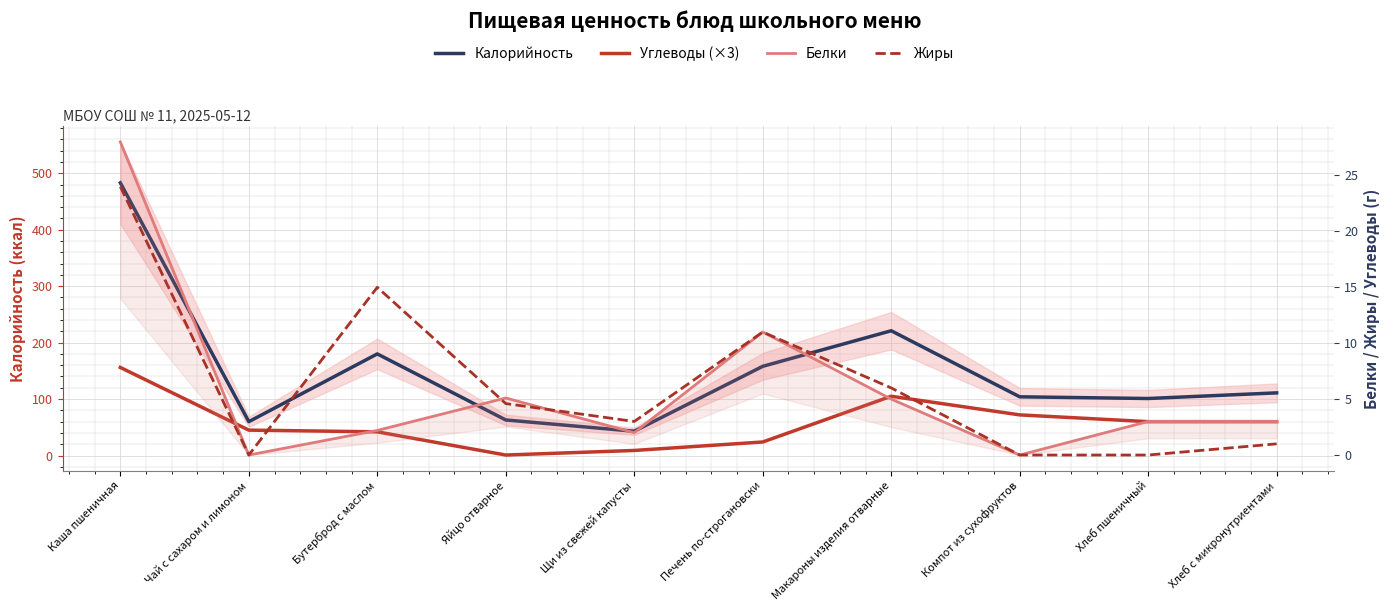

Between Бутерброд с маслом and Чай с сахаром и лимоном, which is larger?

Бутерброд с маслом